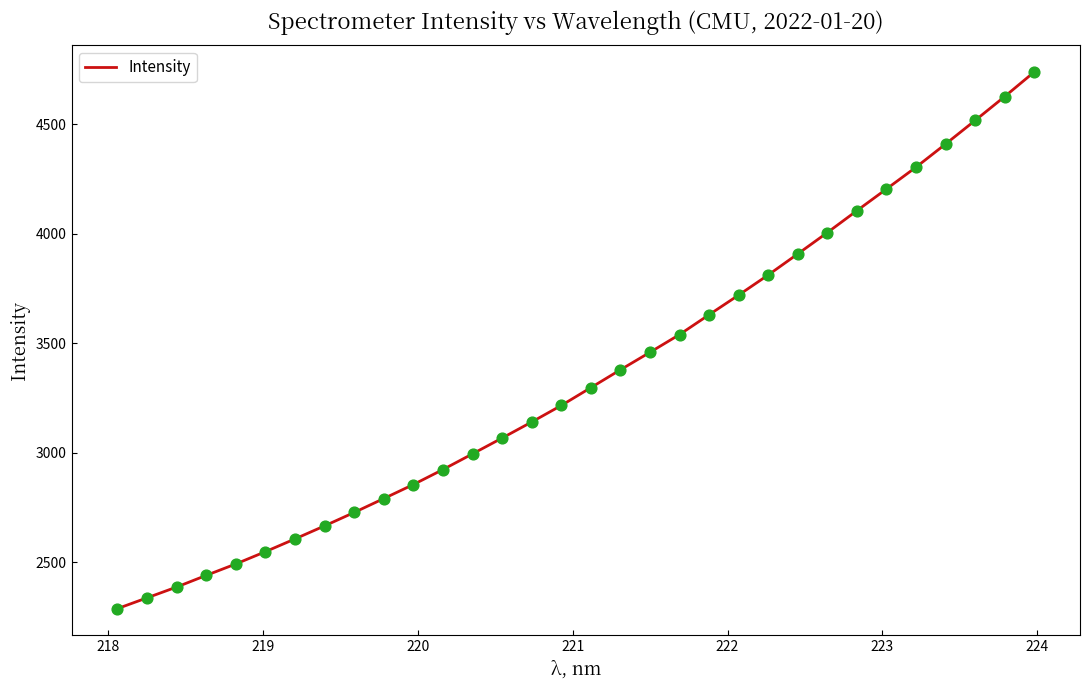

What is the maximum value shown in the chart?

4739.4